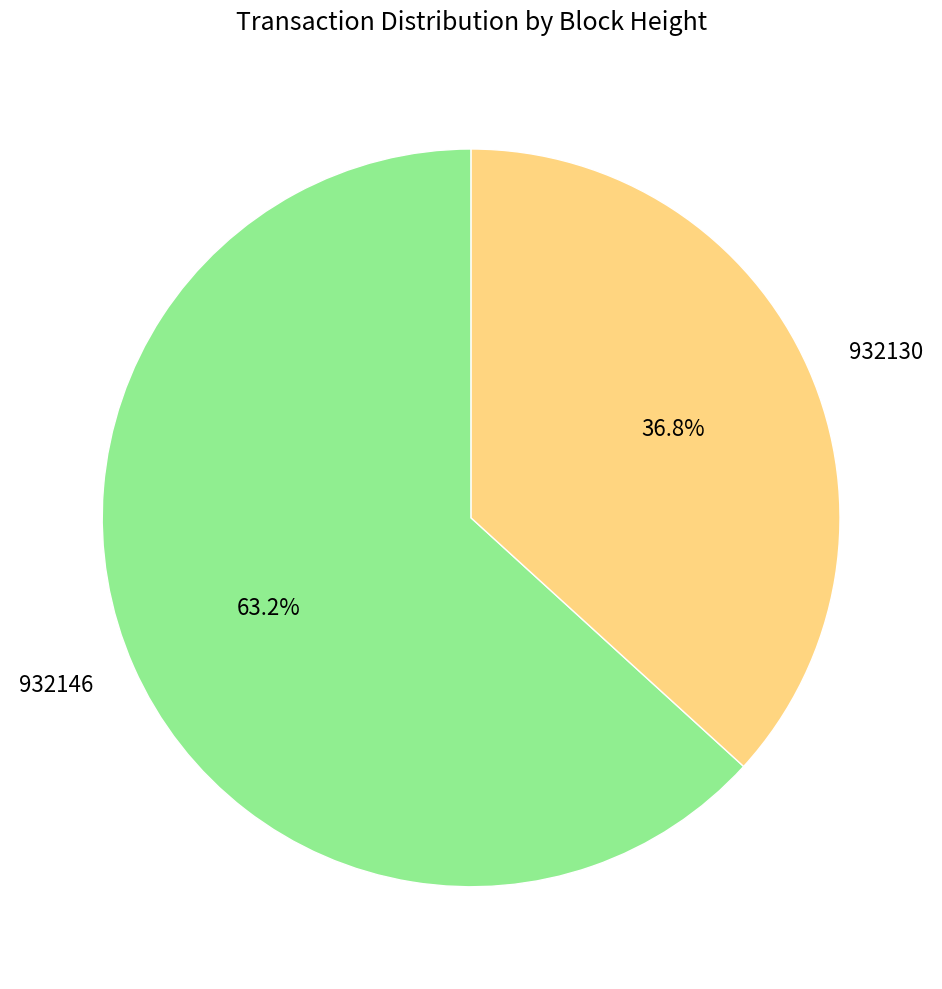

Which category has the smallest portion of the pie?

932130